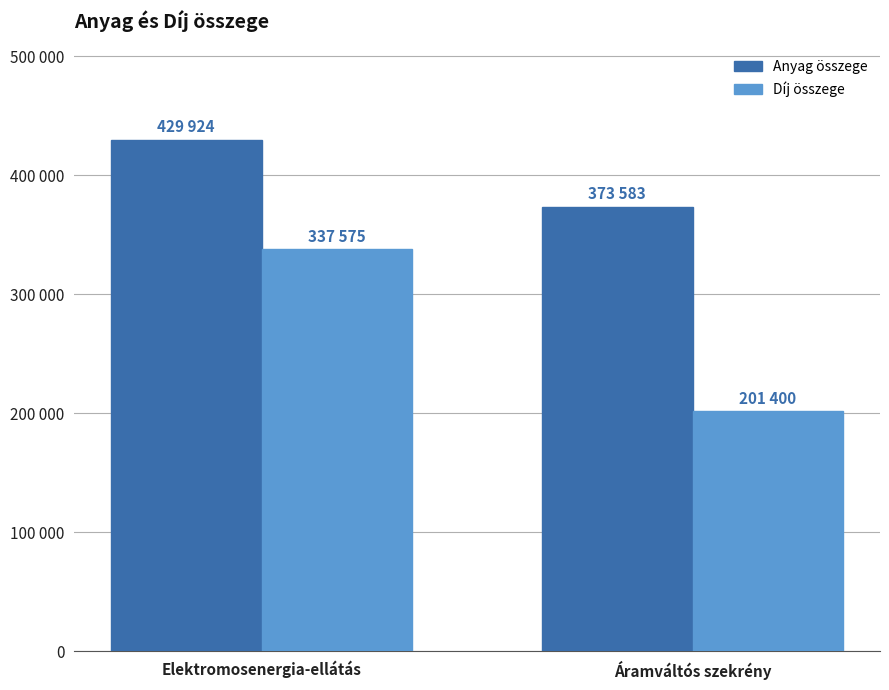

True or false: Anyag összege has a value of 100132 at Elektromosenergia-ellátás.

False